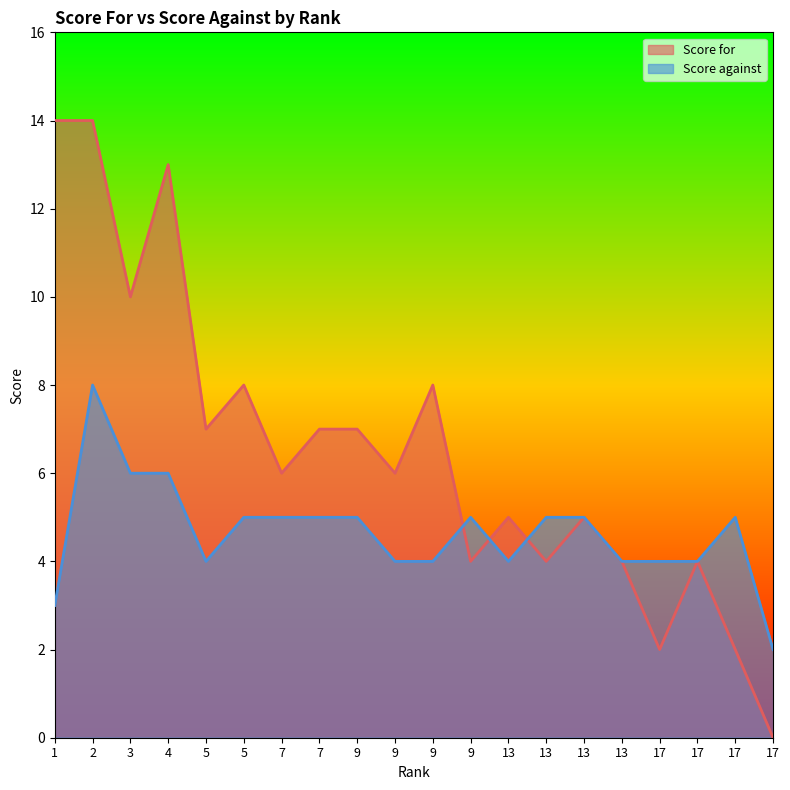

Rank the series by their average value, from lowest to highest.

Score against, Score for